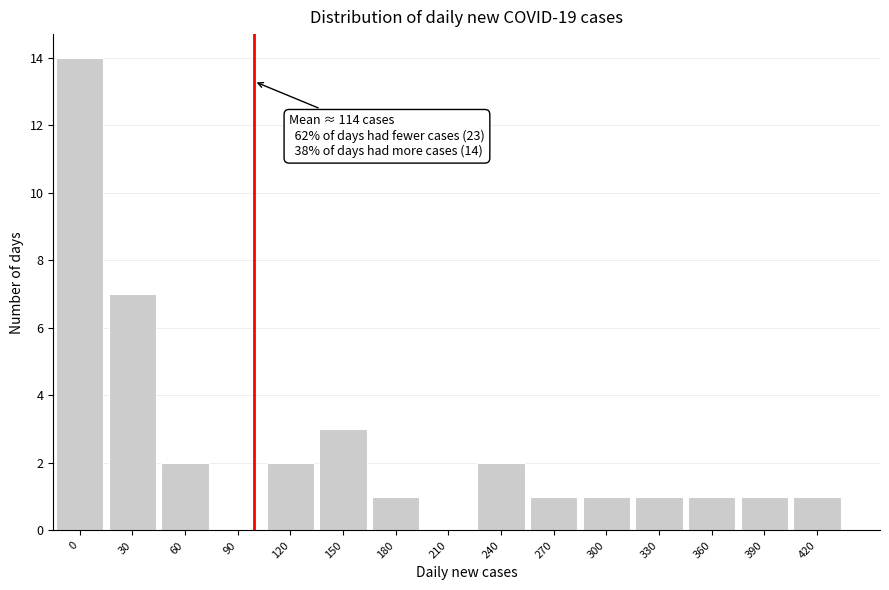

Reading left to right, what are all the values shown in this chart?

0=14	30=7	60=2	90=0	120=2	150=3	180=1	210=0	240=2	270=1	300=1	330=1	360=1	390=1	420=1